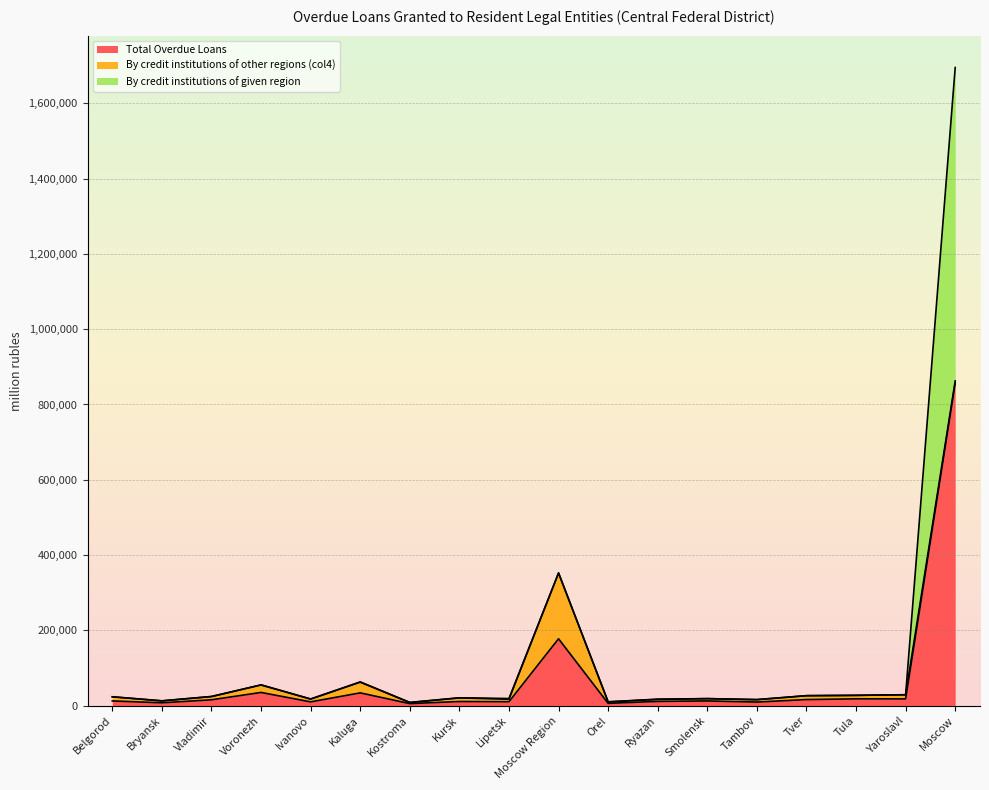

In Total Overdue Loans, how many points are higher than both neighbors (excluding endpoints)?

6